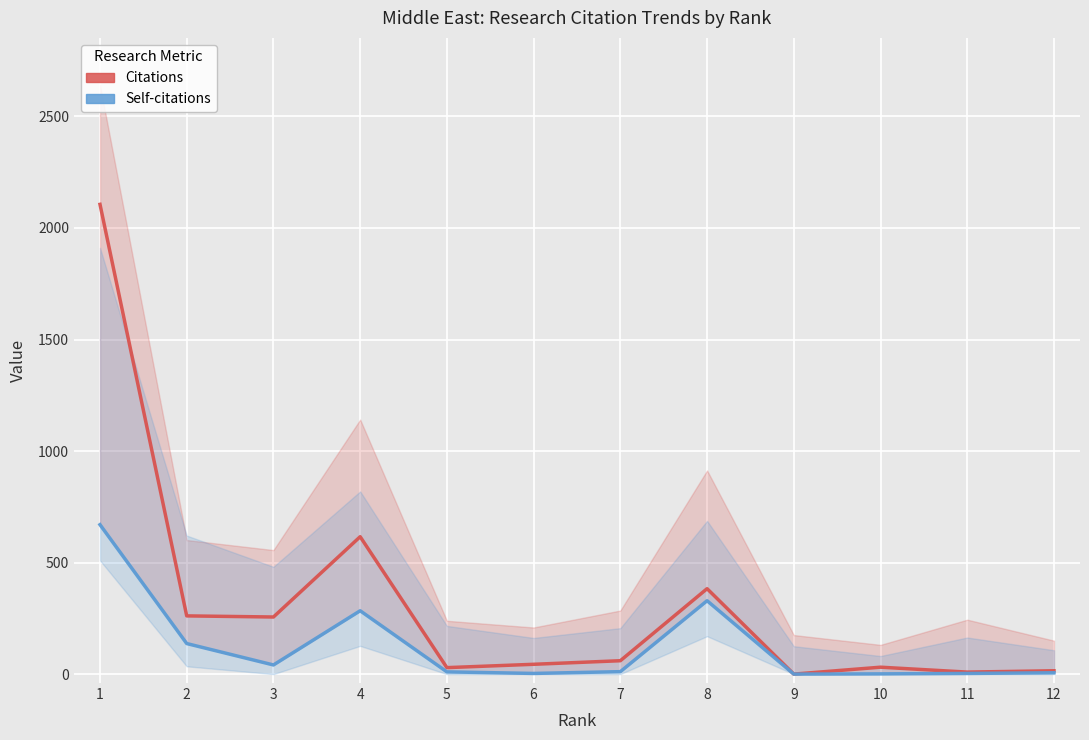

Where is Self-citations nearest to the value 335?

8